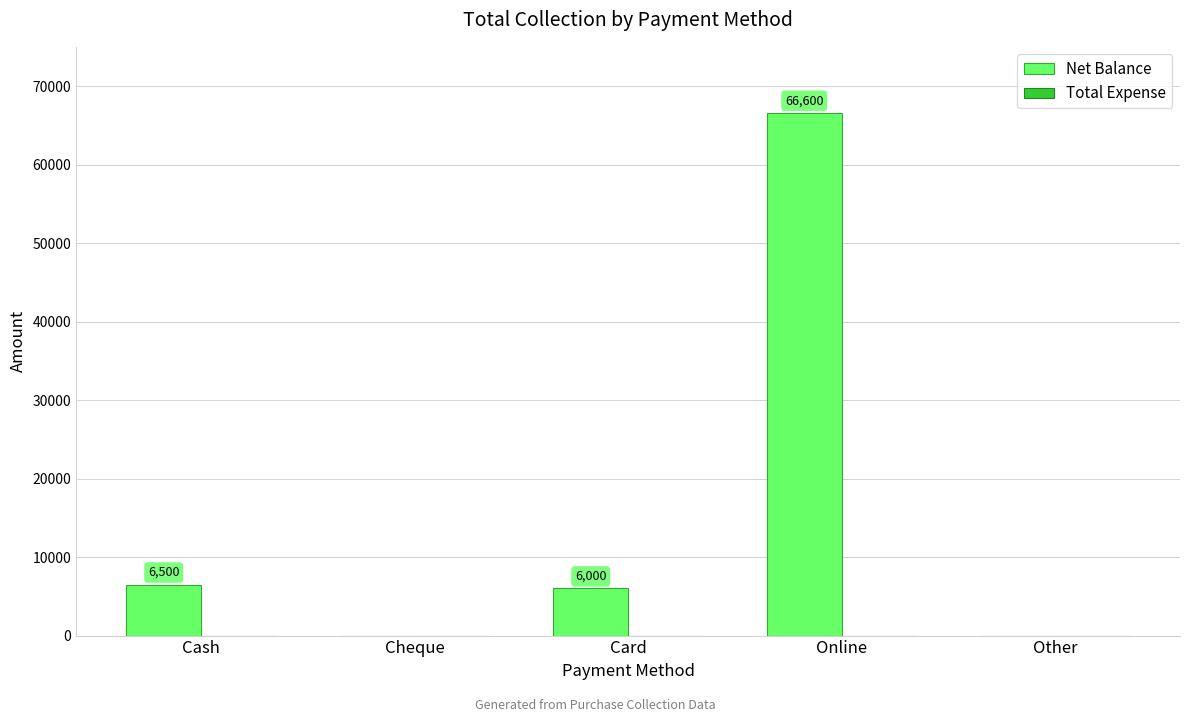

True or false: the data shows 6500 at Cash.

True